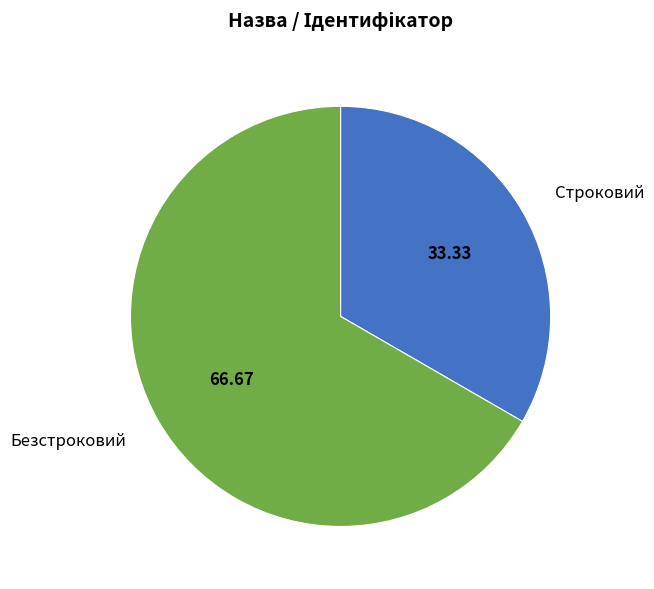

Which slice is the largest?

Безстроковий